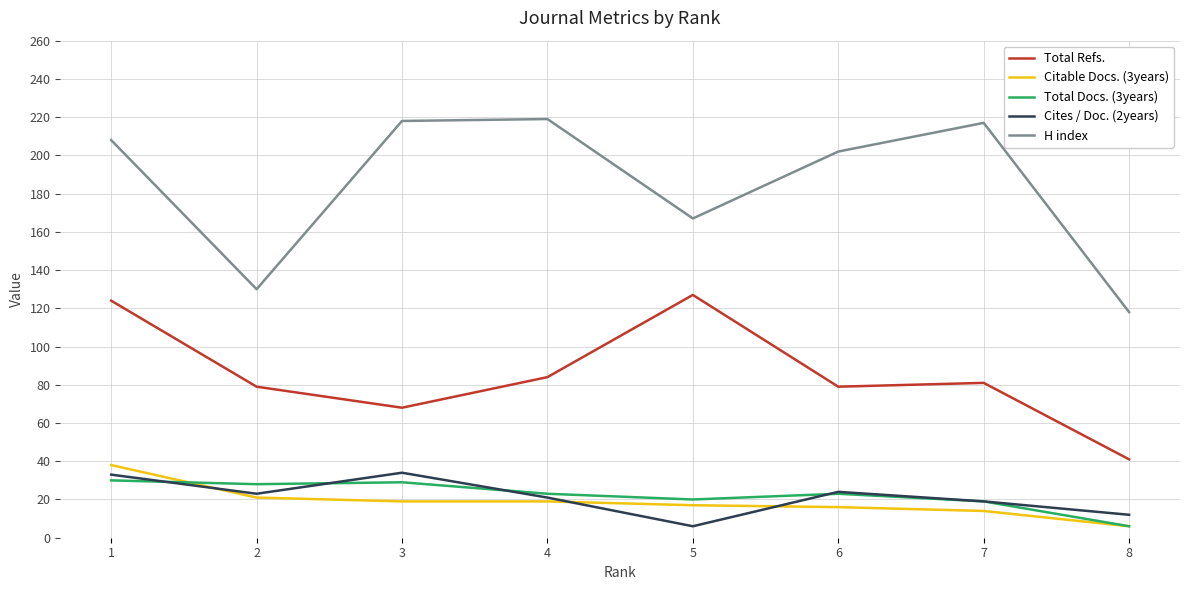

Does the chart have visible grid lines?

Yes